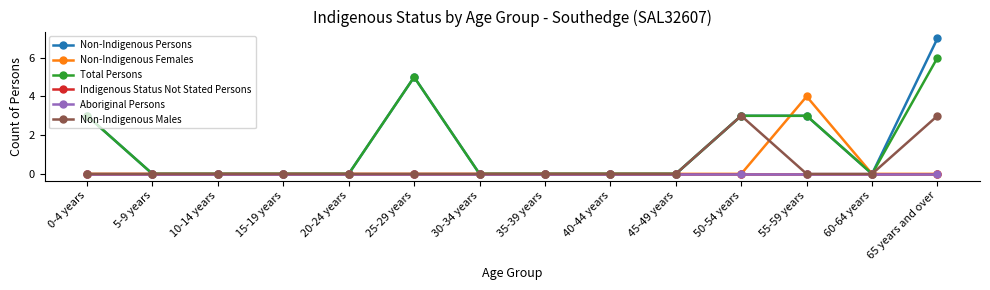

What is the value of the Non-Indigenous Persons point at the 6th from the left?

5